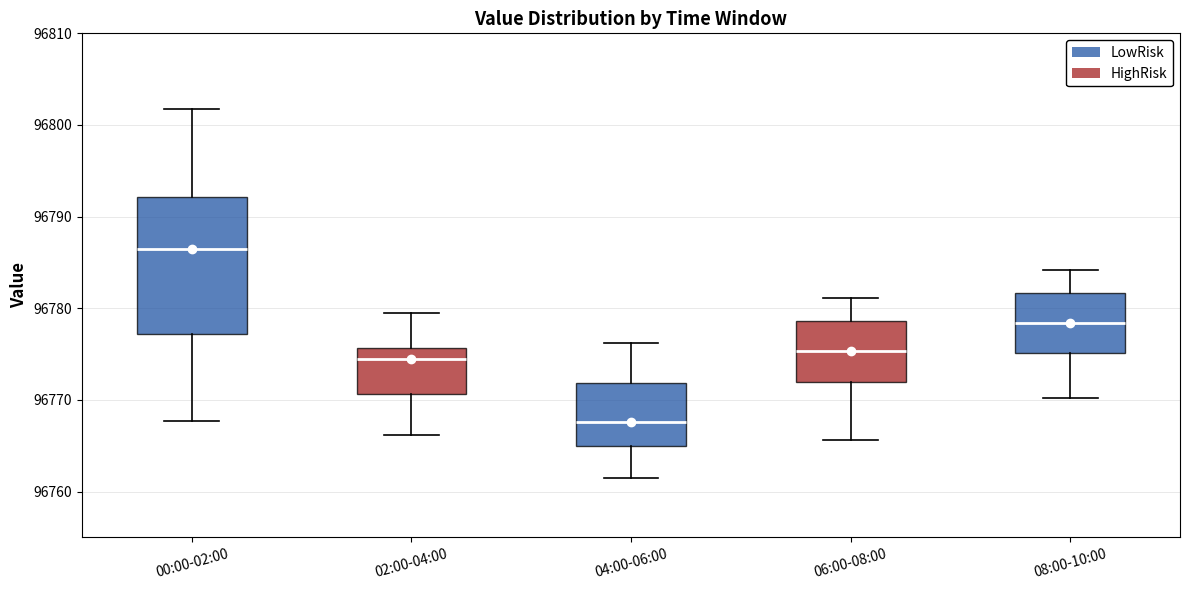

Reading left to right, transcribe this box plot: for each box, give where its median line is, the range the box spans, and where its two whiskers end, as read against the y-axis. The values are not printed on the chart, so give them approximately, as read against the axis.

00:00-02:00: median 96786, box 96777 to 96792, whiskers 96768 to 96802
02:00-04:00: median 96774, box 96771 to 96776, whiskers 96766 to 96779
04:00-06:00: median 96768, box 96765 to 96772, whiskers 96762 to 96776
06:00-08:00: median 96775, box 96772 to 96779, whiskers 96766 to 96781
08:00-10:00: median 96778, box 96775 to 96782, whiskers 96770 to 96784